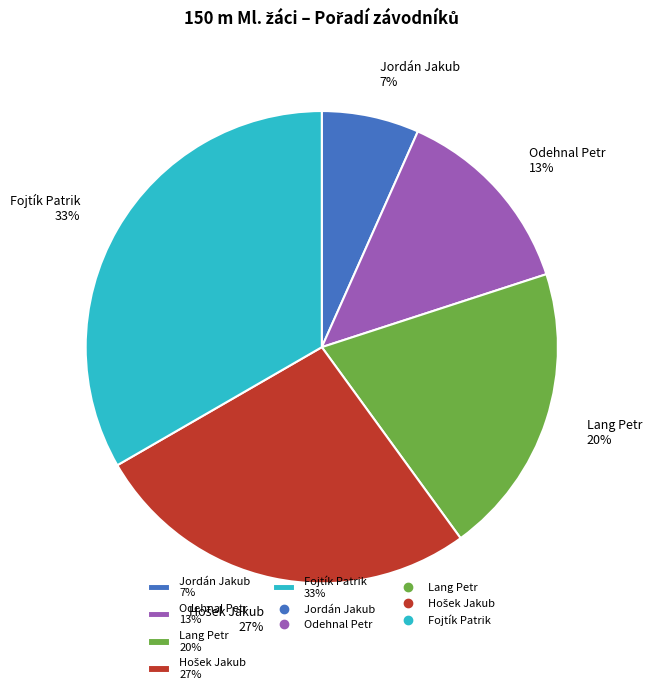

To the nearest percent, what is the average slice percentage?

20%